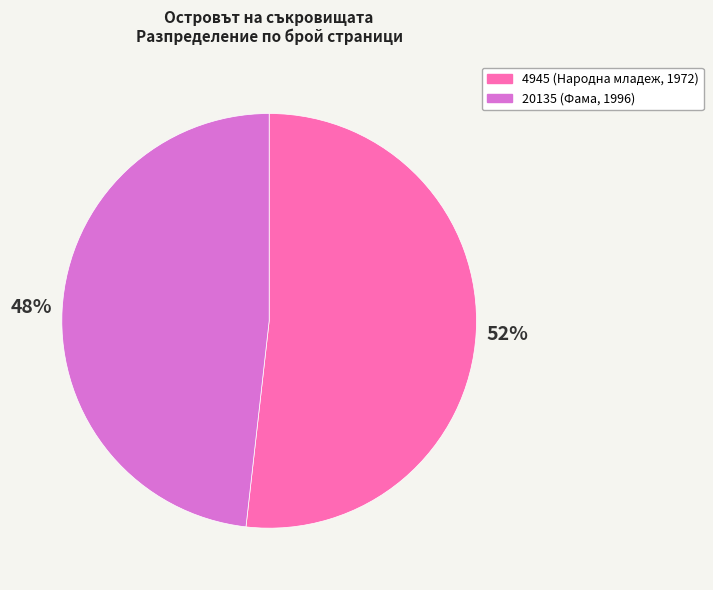

To the nearest percent, what is the difference between the largest and smallest slice percentages?

4%